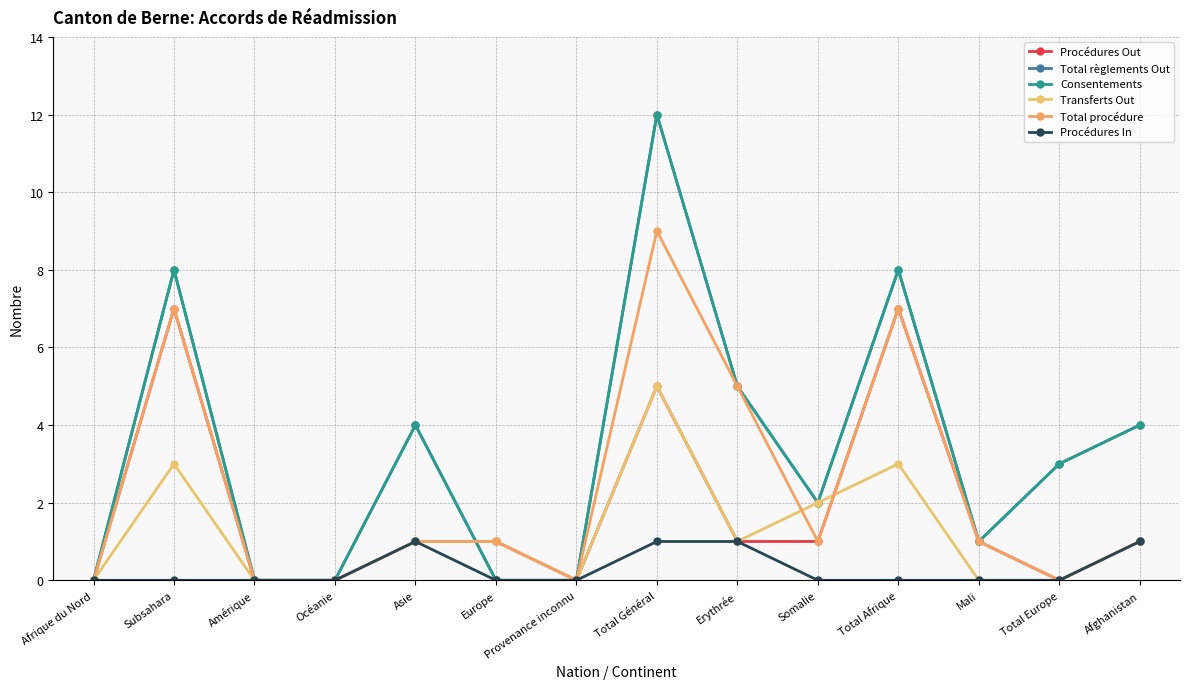

Is this an area chart (filled region under the line)?

No